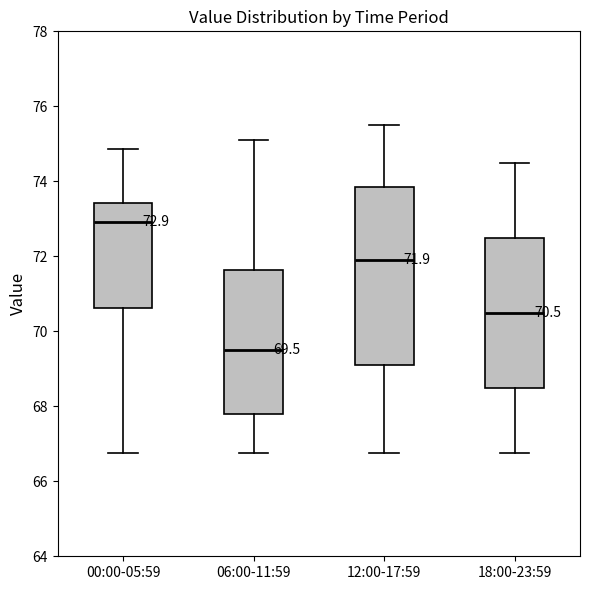

Which box is the tallest, from its lower edge to its upper edge?

12:00-17:59